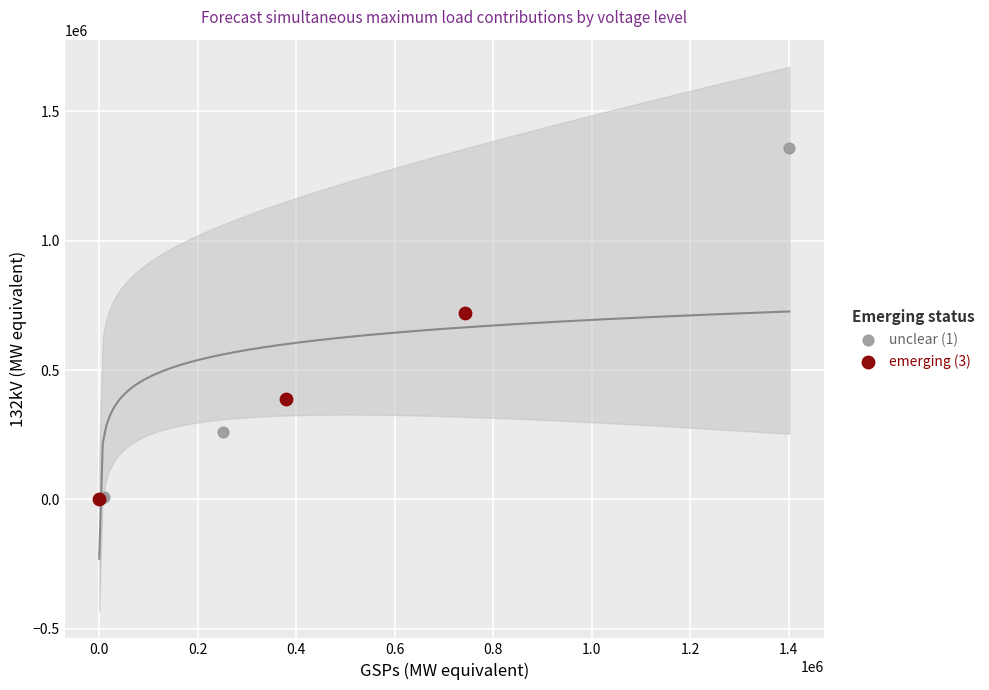

What are all the series names shown in the legend?

unclear (1), emerging (3)